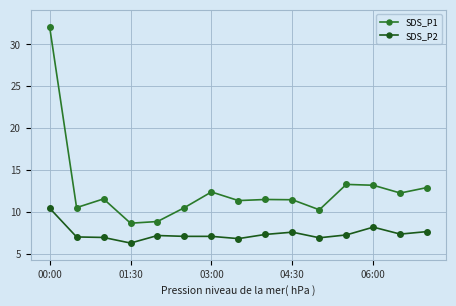

What is the maximum value shown in the chart?

32.1